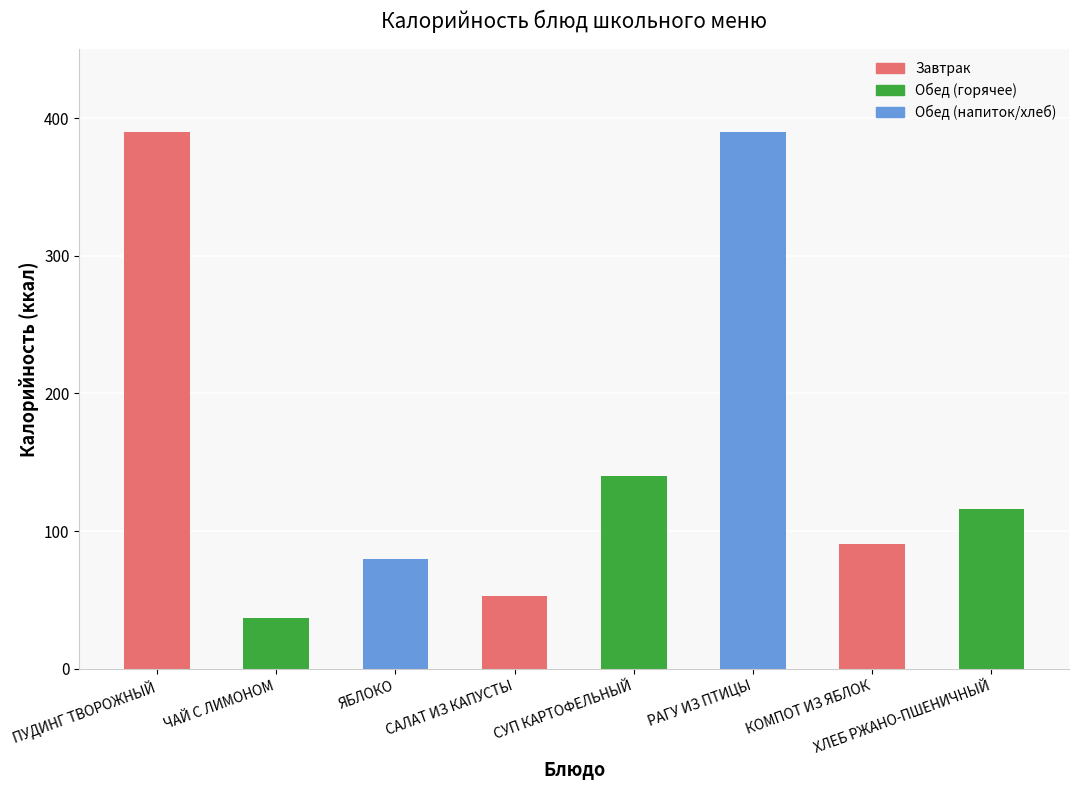

What is the minimum value shown in the chart?

37